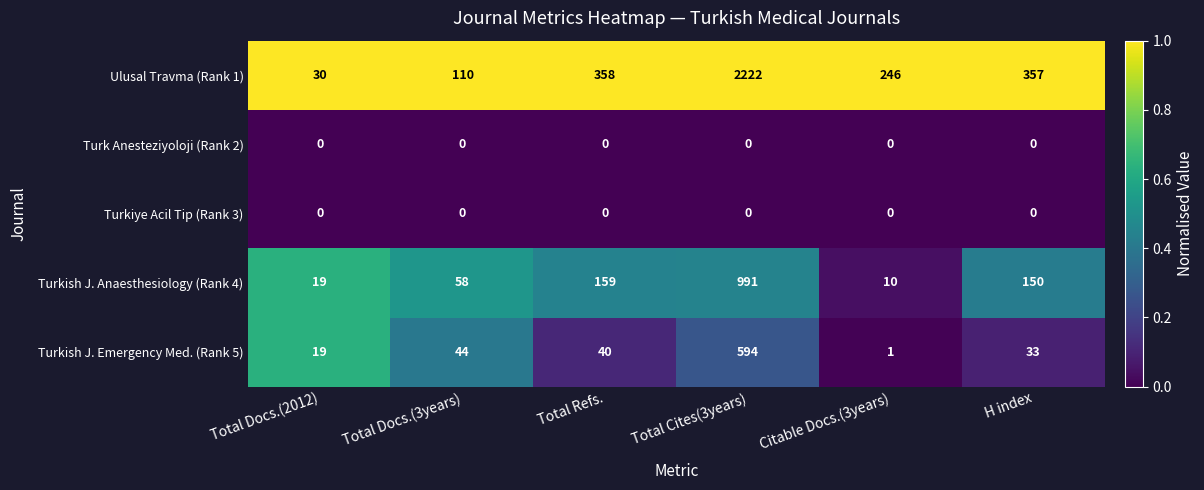

At which category is the sum across all series the highest?

Total Cites(3years)